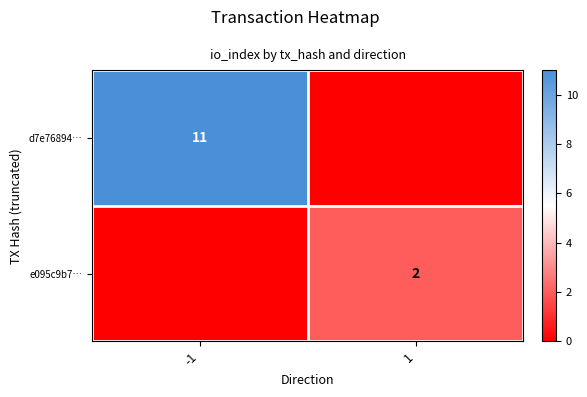

True or false: d7e76894… has a value of 11 at -1.

True